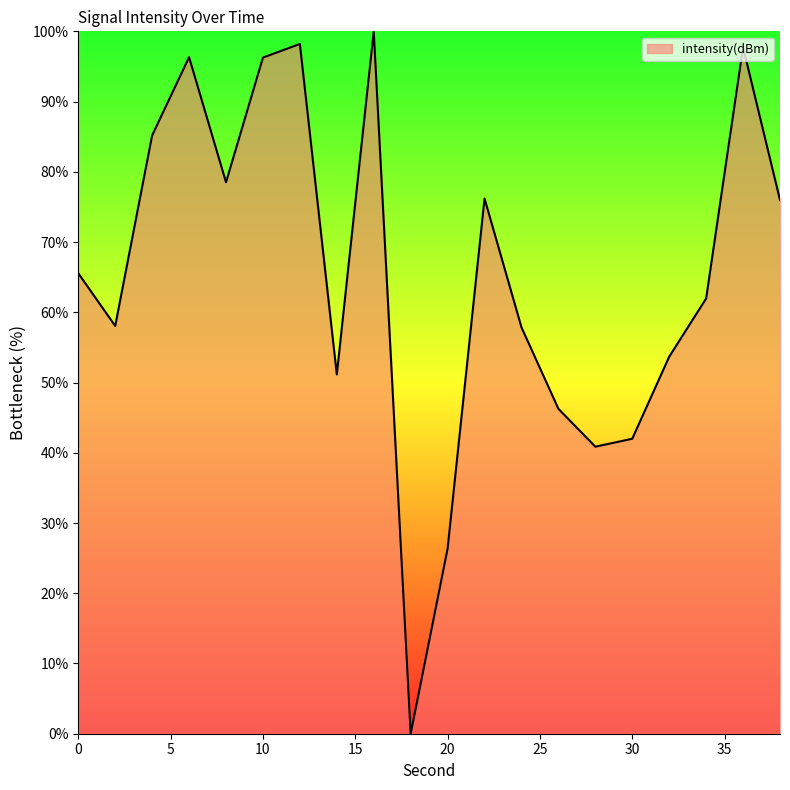

What is the difference between the maximum and minimum values?

100.0